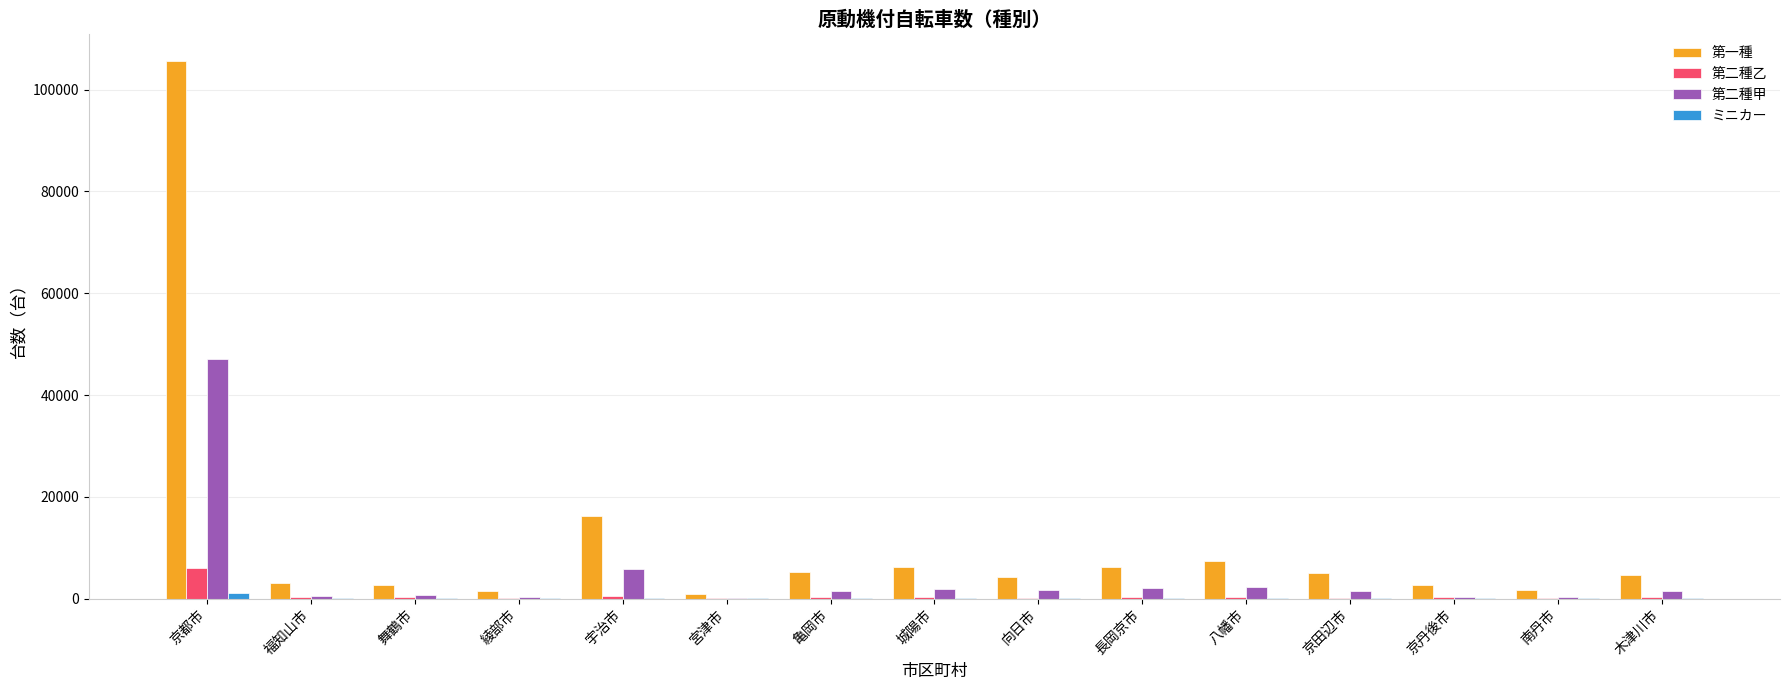

At which label does 第一種 reach its peak?

京都市